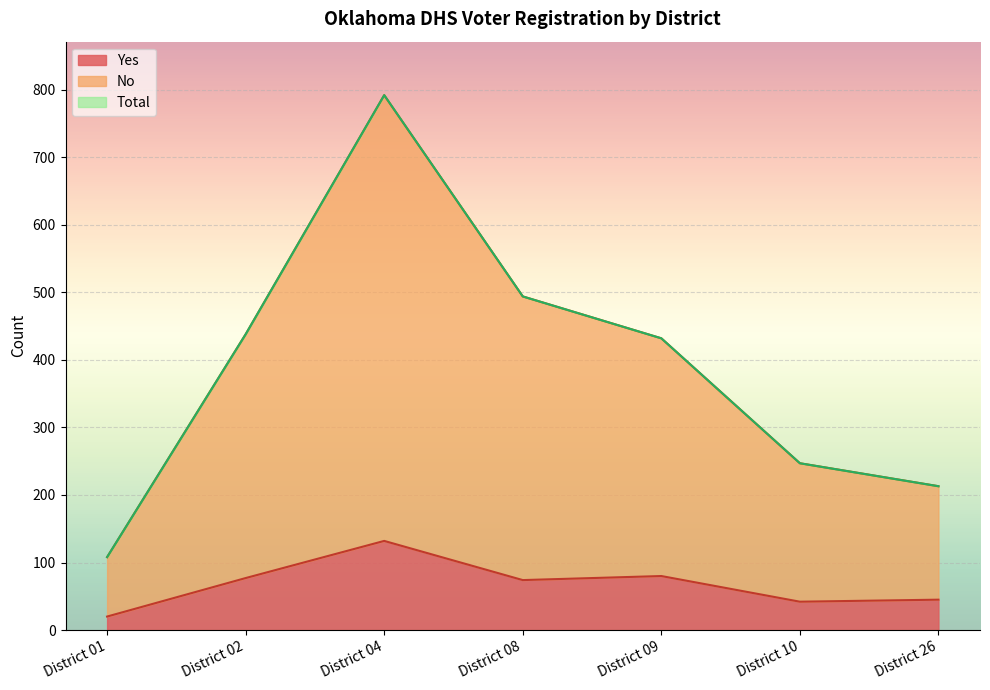

Where is Total nearest to the value 450?

District 02